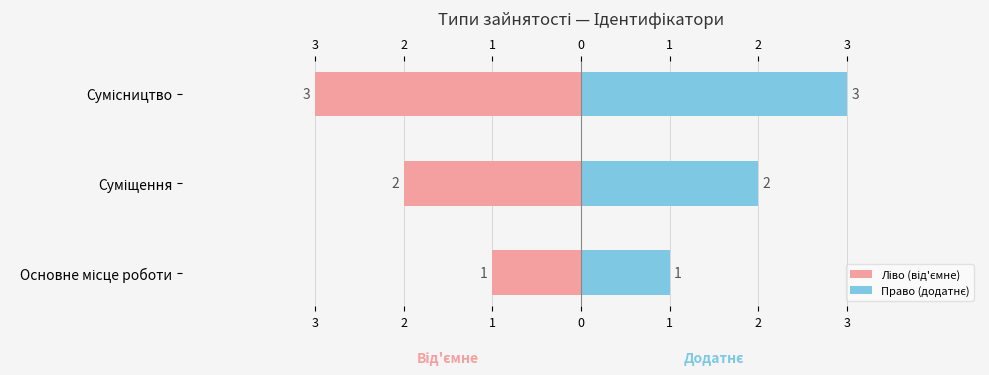

The Ліво (від'ємне) series shows -2 at Суміщення. True or false?

True